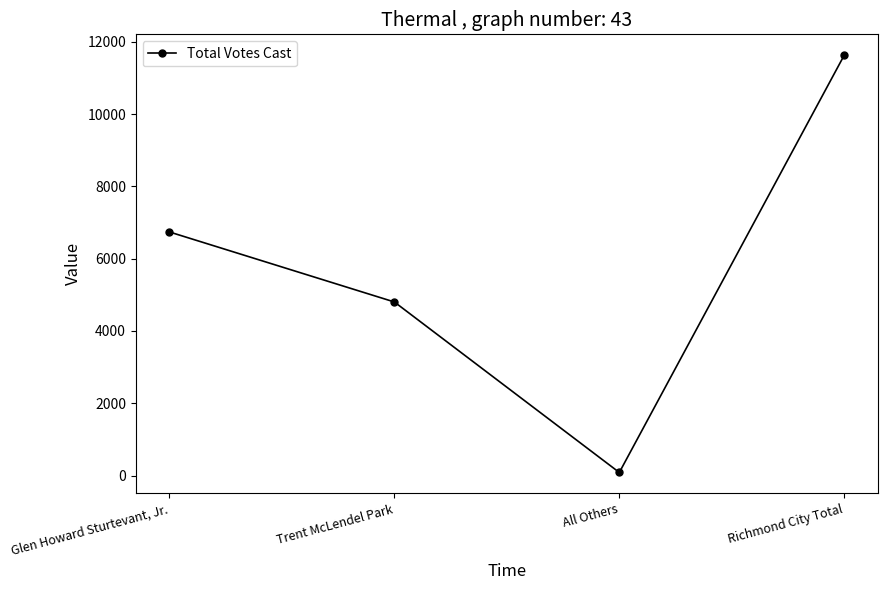

How many points are lower than both their immediate neighbors (excluding endpoints)?

1